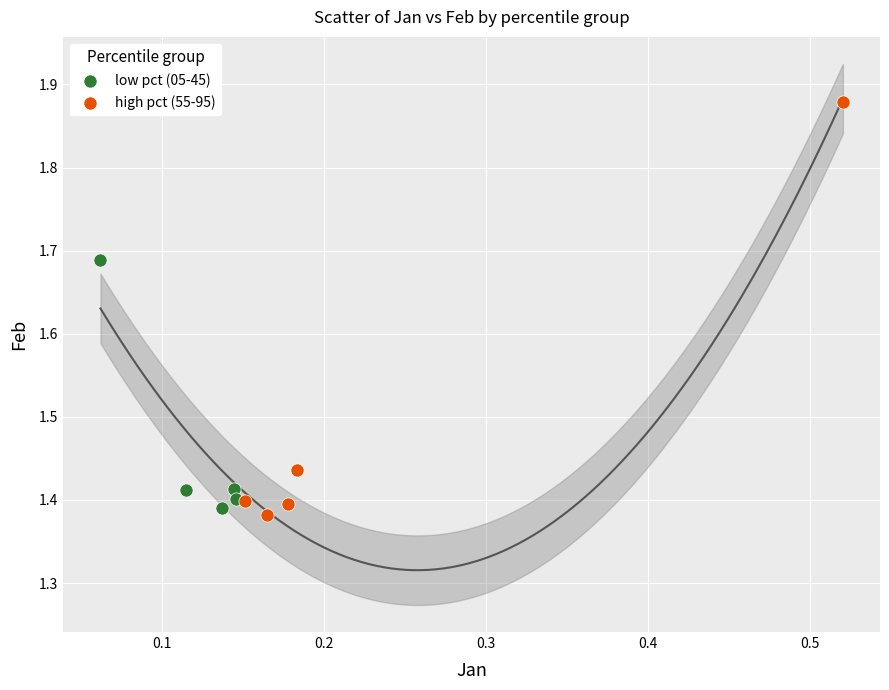

What are all the series names shown in the legend?

low pct (05-45), high pct (55-95)